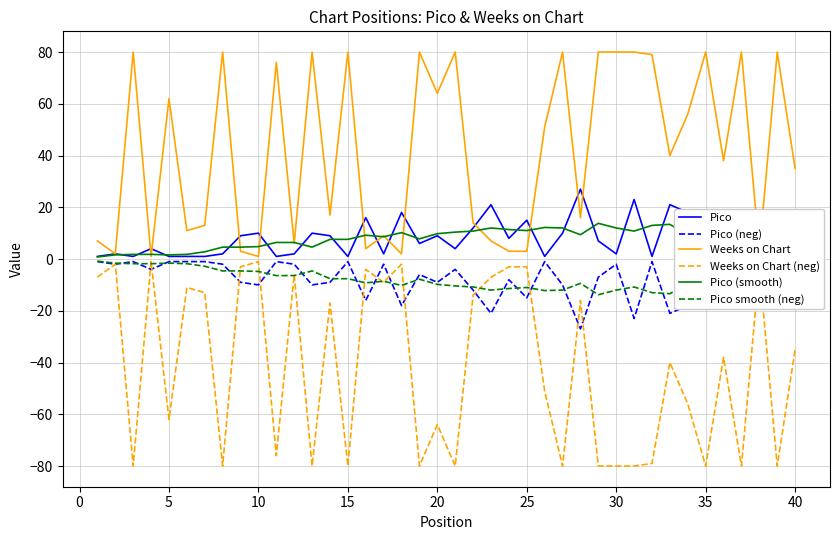

What is the highest value of the Pico (smooth) series?

13.8